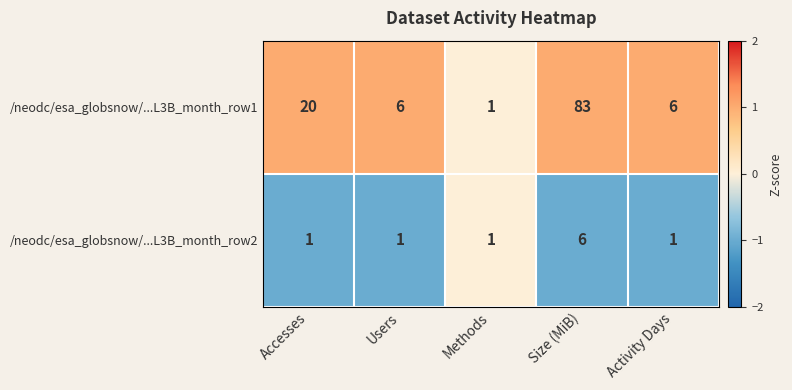

Which category has the highest value in the /neodc/esa_globsnow/...L3B_month_row2 series?

Size (MiB)